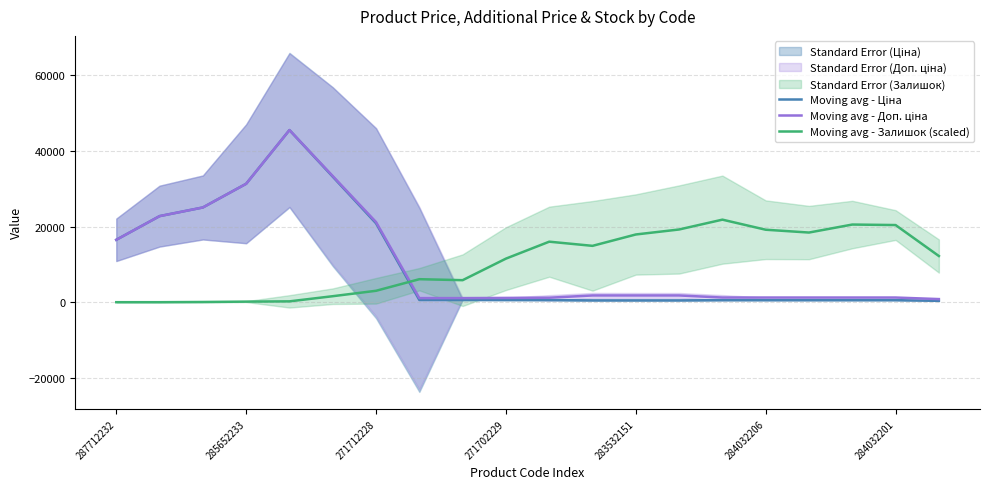

What is the value of the Moving avg - Доп. ціна point at the 10th from the left?

1132.9